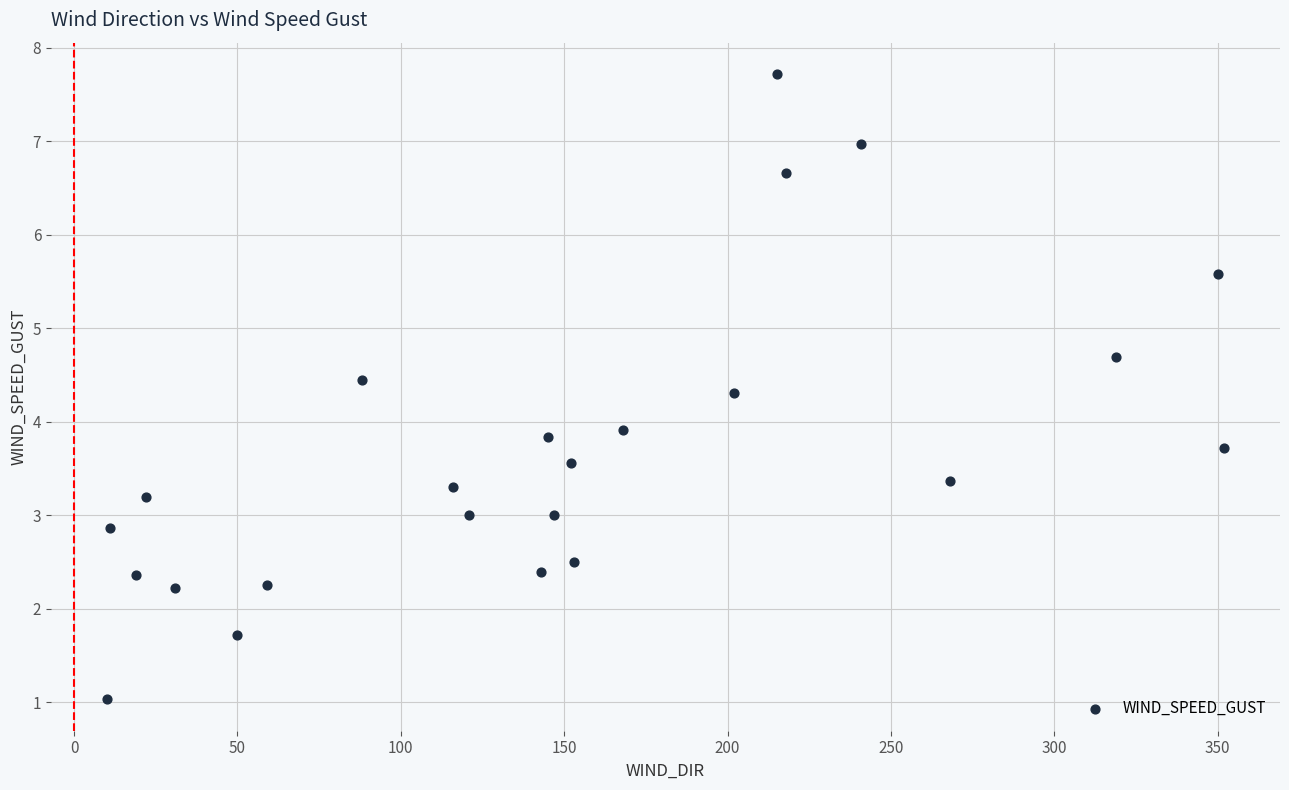

What is the range of X values (max minus min)?

342.0